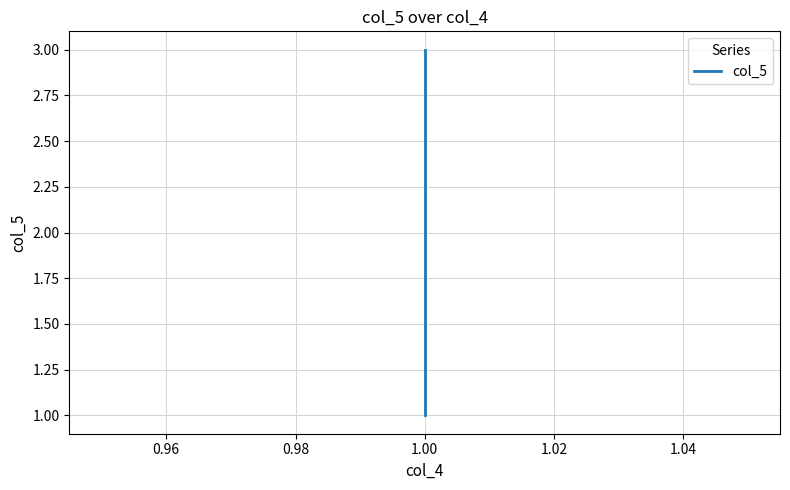

What is the value of the 2nd point from the left?

2